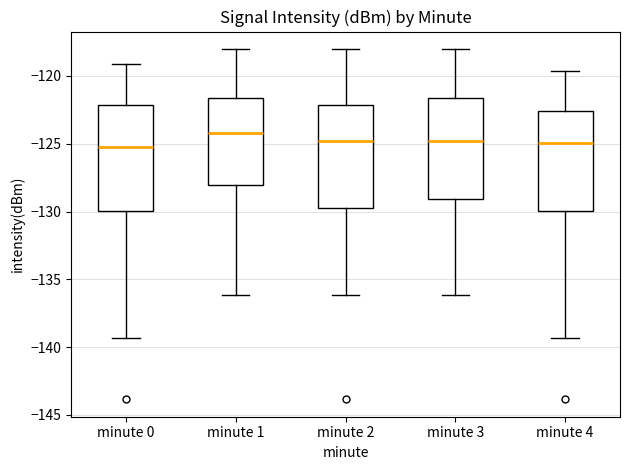

Where is the upper edge of the box for minute 0 on the y-axis? The values are not printed on the chart, so give them approximately, as read against the axis.

-122.0